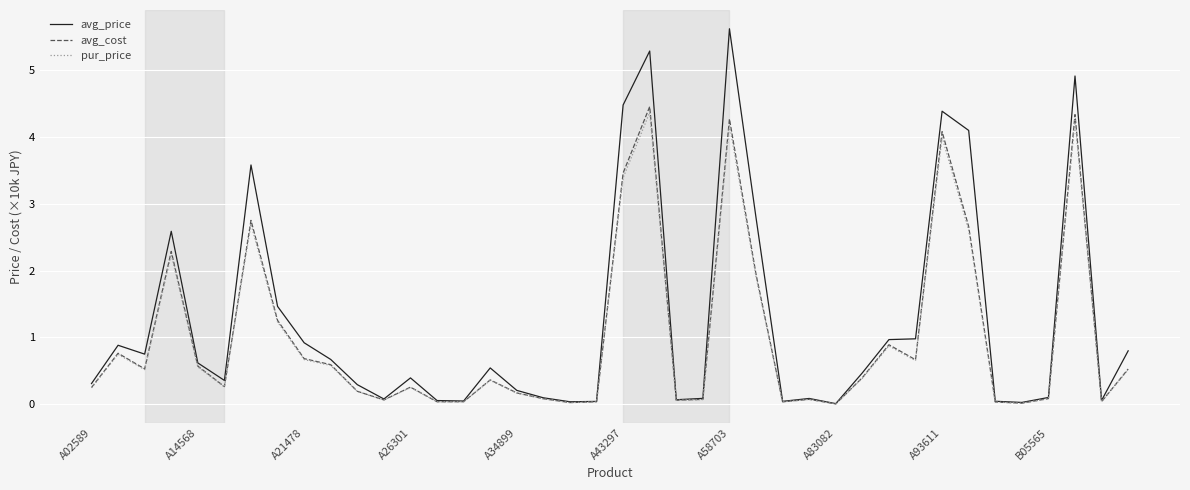

What are all the series names shown in the legend?

avg_price, avg_cost, pur_price